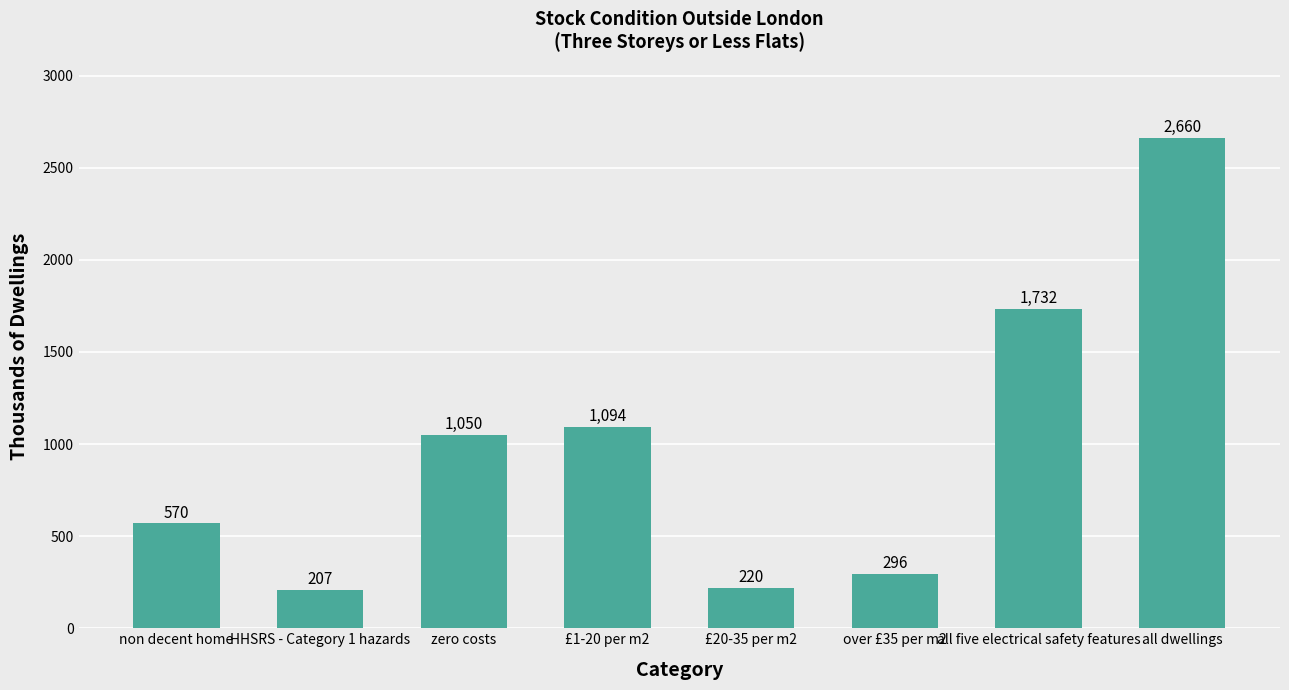

What is the difference between the maximum and minimum values?

2453.1